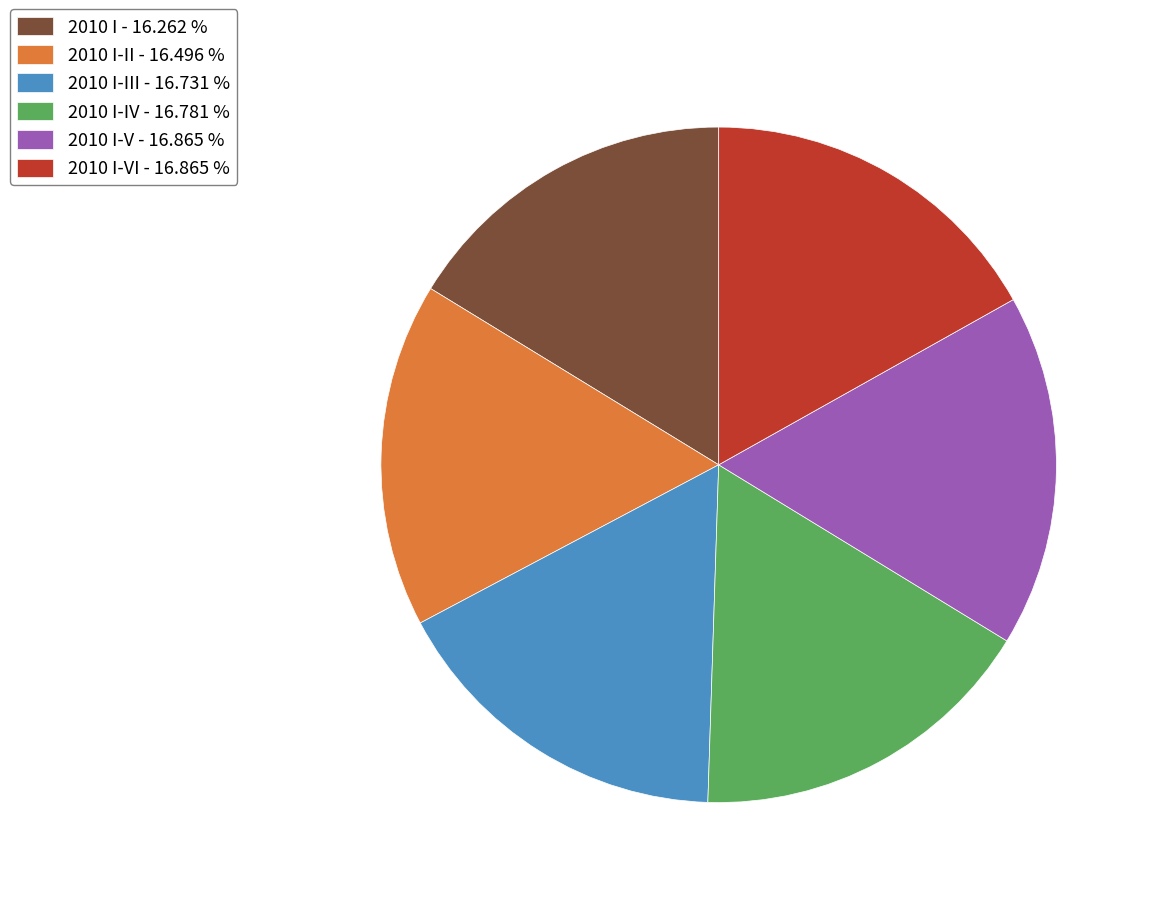

Do 2010 I-II - 16.496 % and 2010 I-VI - 16.865 % together represent more than half of the pie?

No